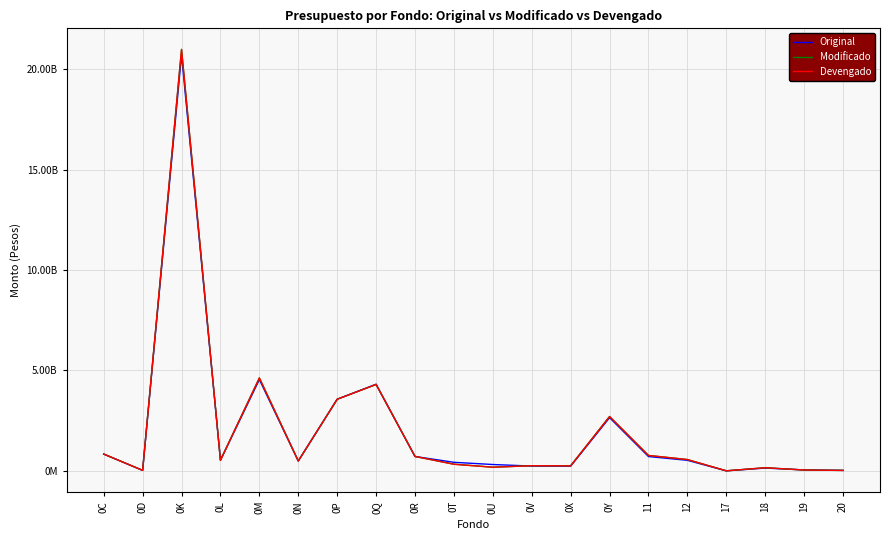

Between 0K and 0T, which series saw the biggest shift?

Devengado